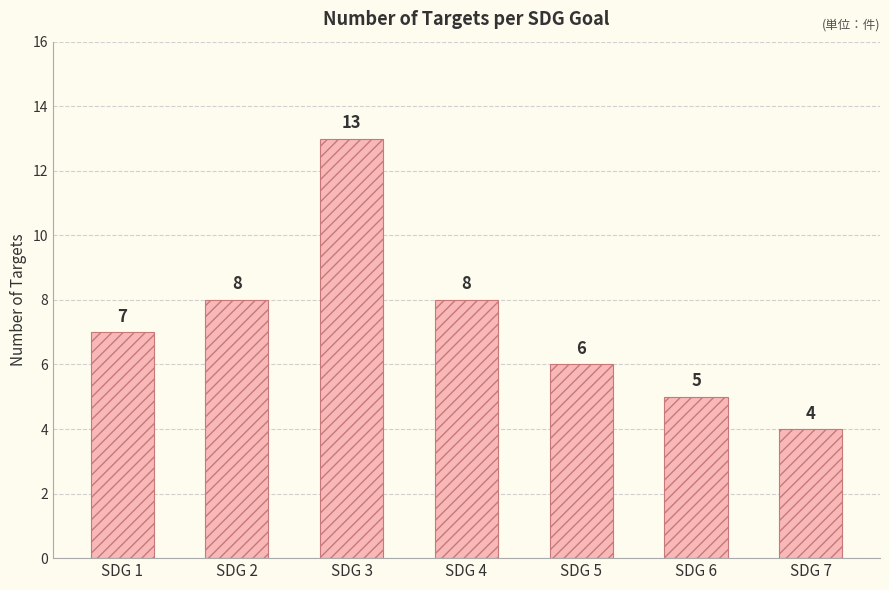

How many distinct data groups are displayed?

1